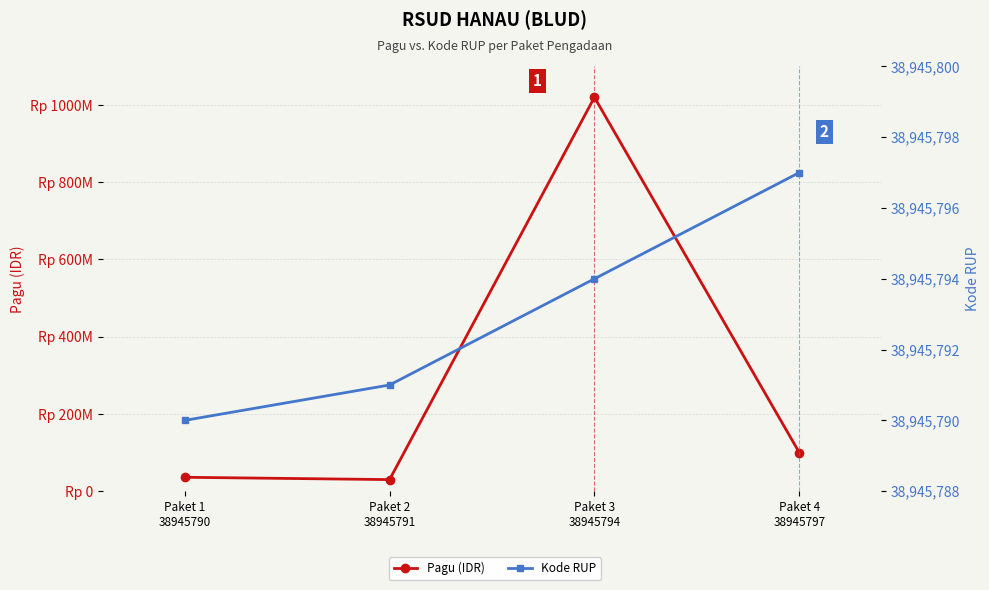

At which category is the sum across all series the highest?

Paket 3
38945794